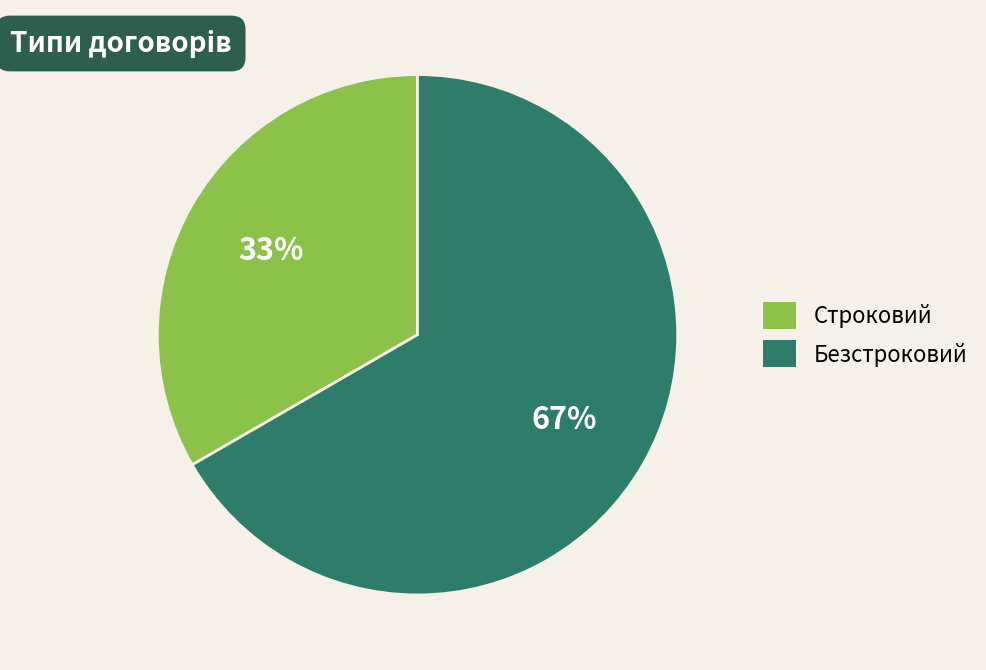

Approximately how many times larger is the value at Безстроковий compared to Строковий?

2.0